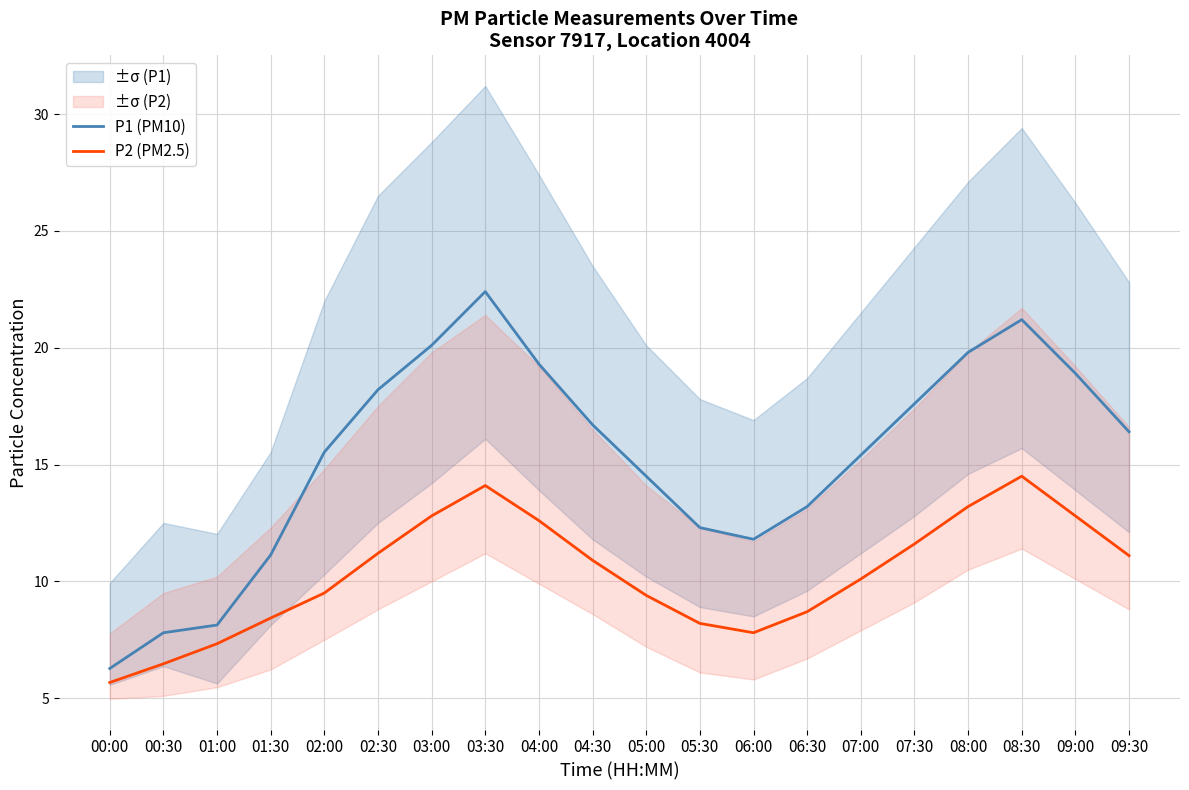

How many data points does each series have?

20